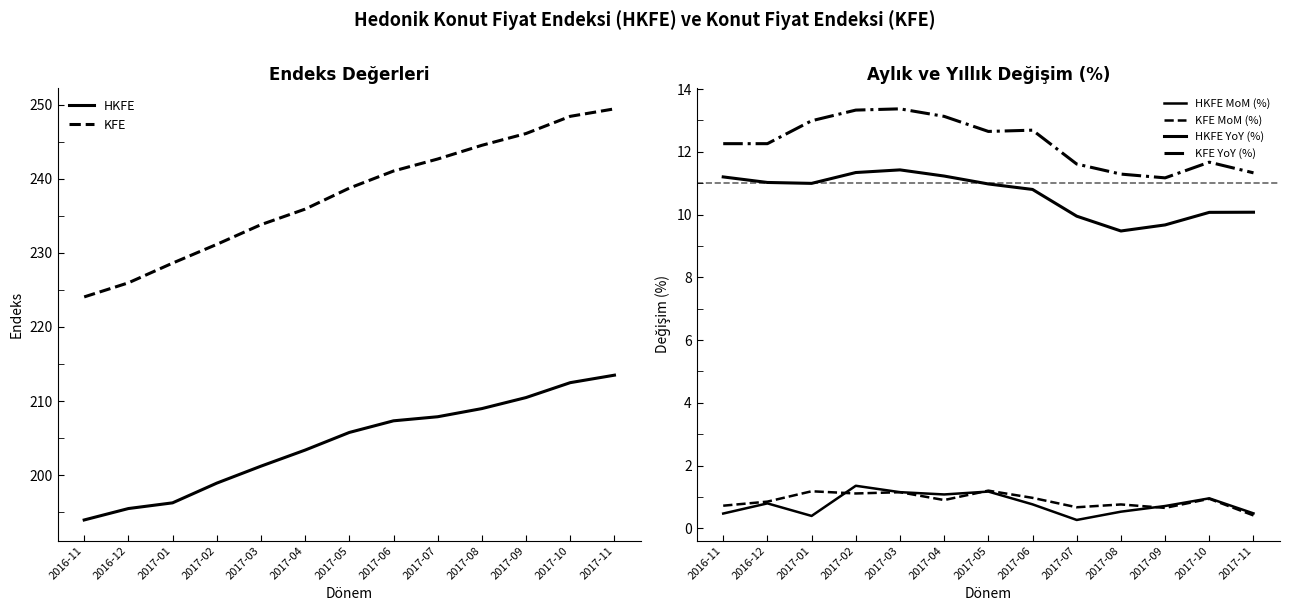

At which label does HKFE MoM (%) reach its minimum?

2017-07